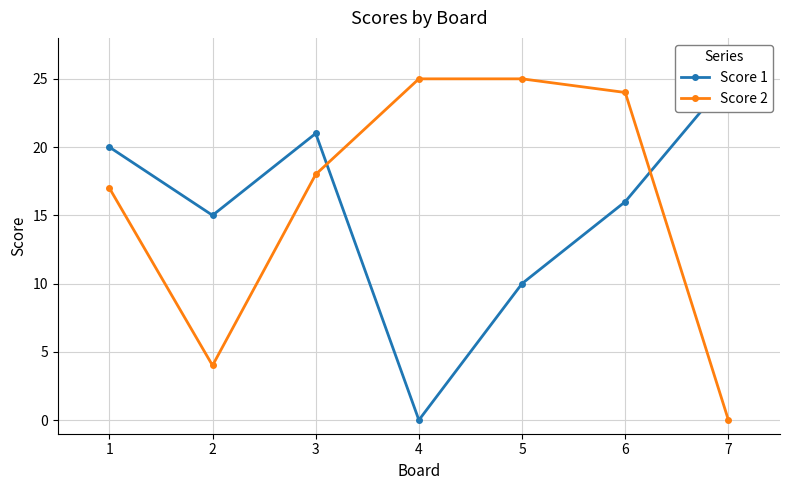

Where is the first local minimum for Score 1?

2